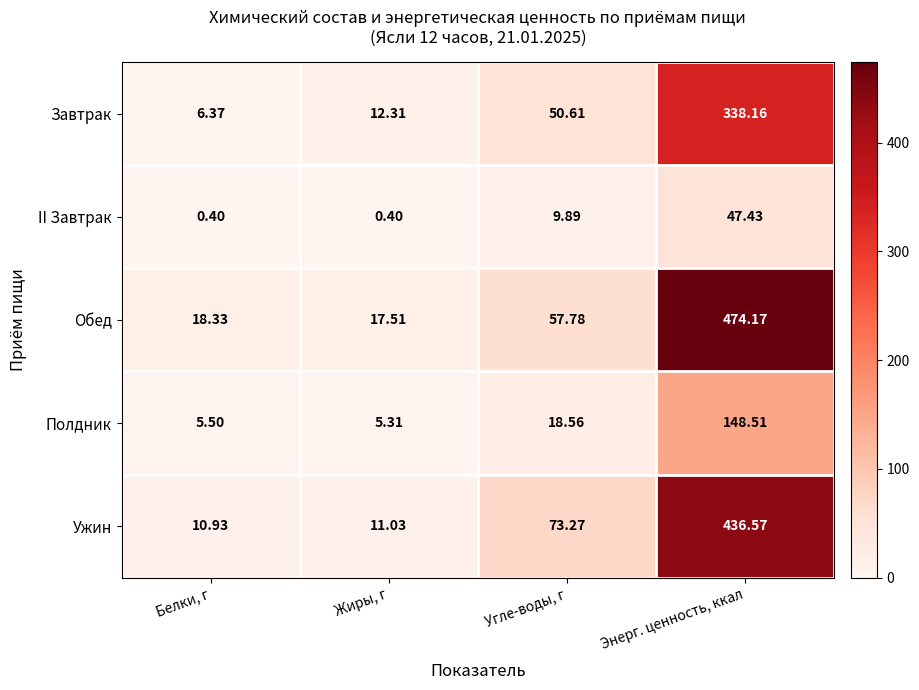

Rank the categories by Ужин value from lowest to highest.

Белки, г, Жиры, г, Угле-воды, г, Энерг. ценность, ккал